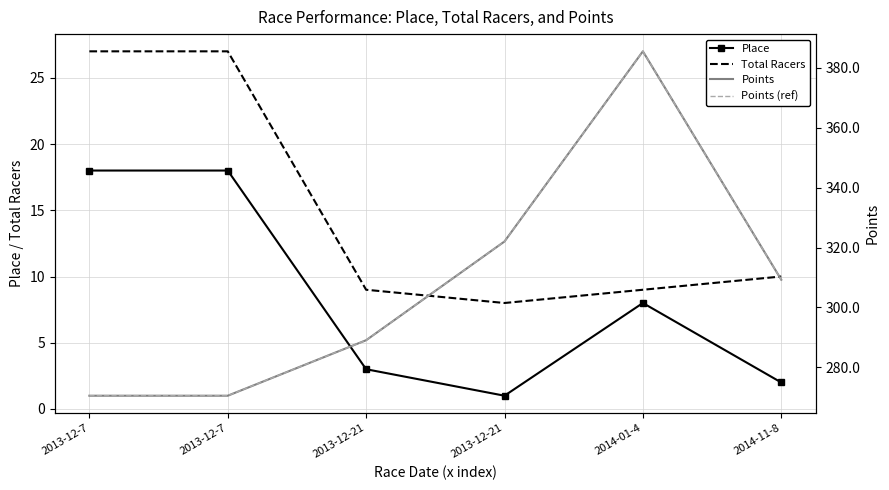

True or false: Total Racers and Points (ref) cross at least once.

False